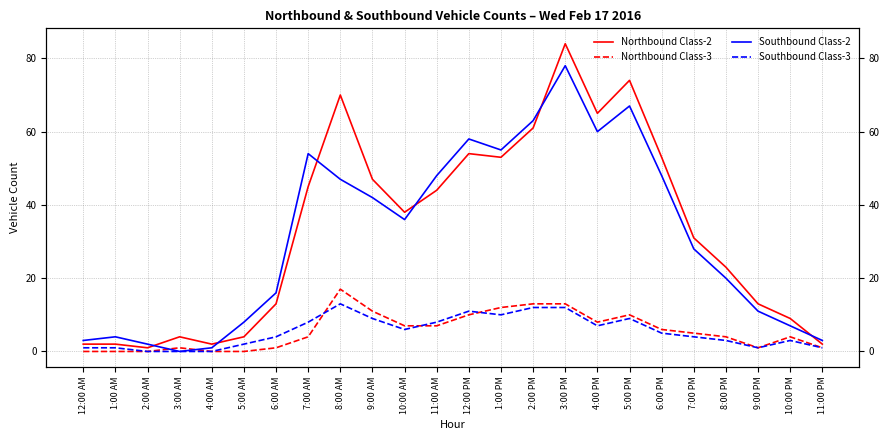

After their last crossing, which series has the higher values: Northbound Class-2 or Southbound Class-2?

Southbound Class-2